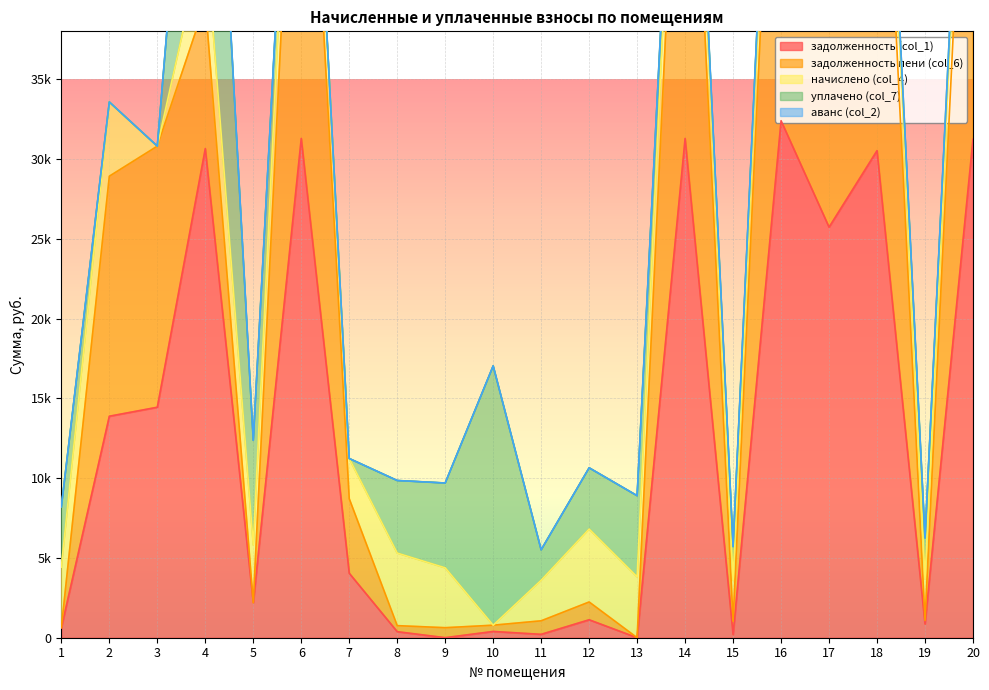

At which category is the sum across all series the highest?

16